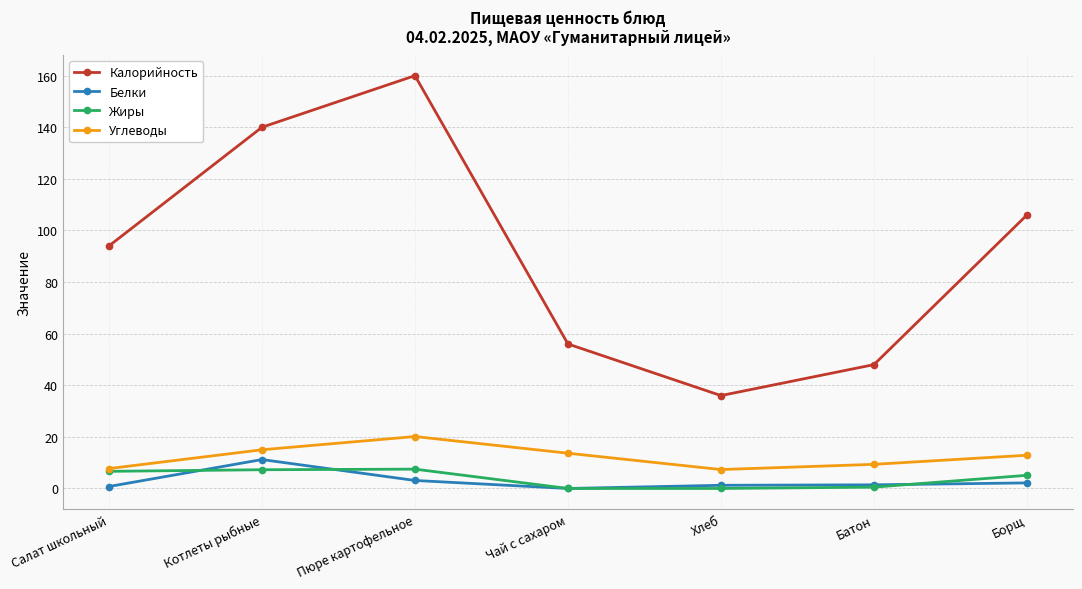

At which category is the sum across all series the highest?

Пюре картофельное